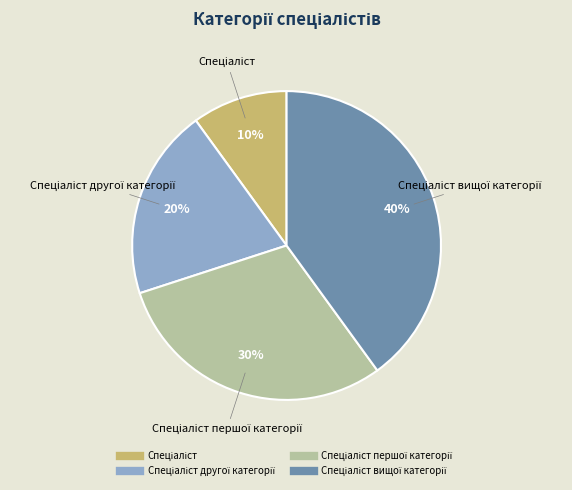

Is there a majority slice in this chart?

No